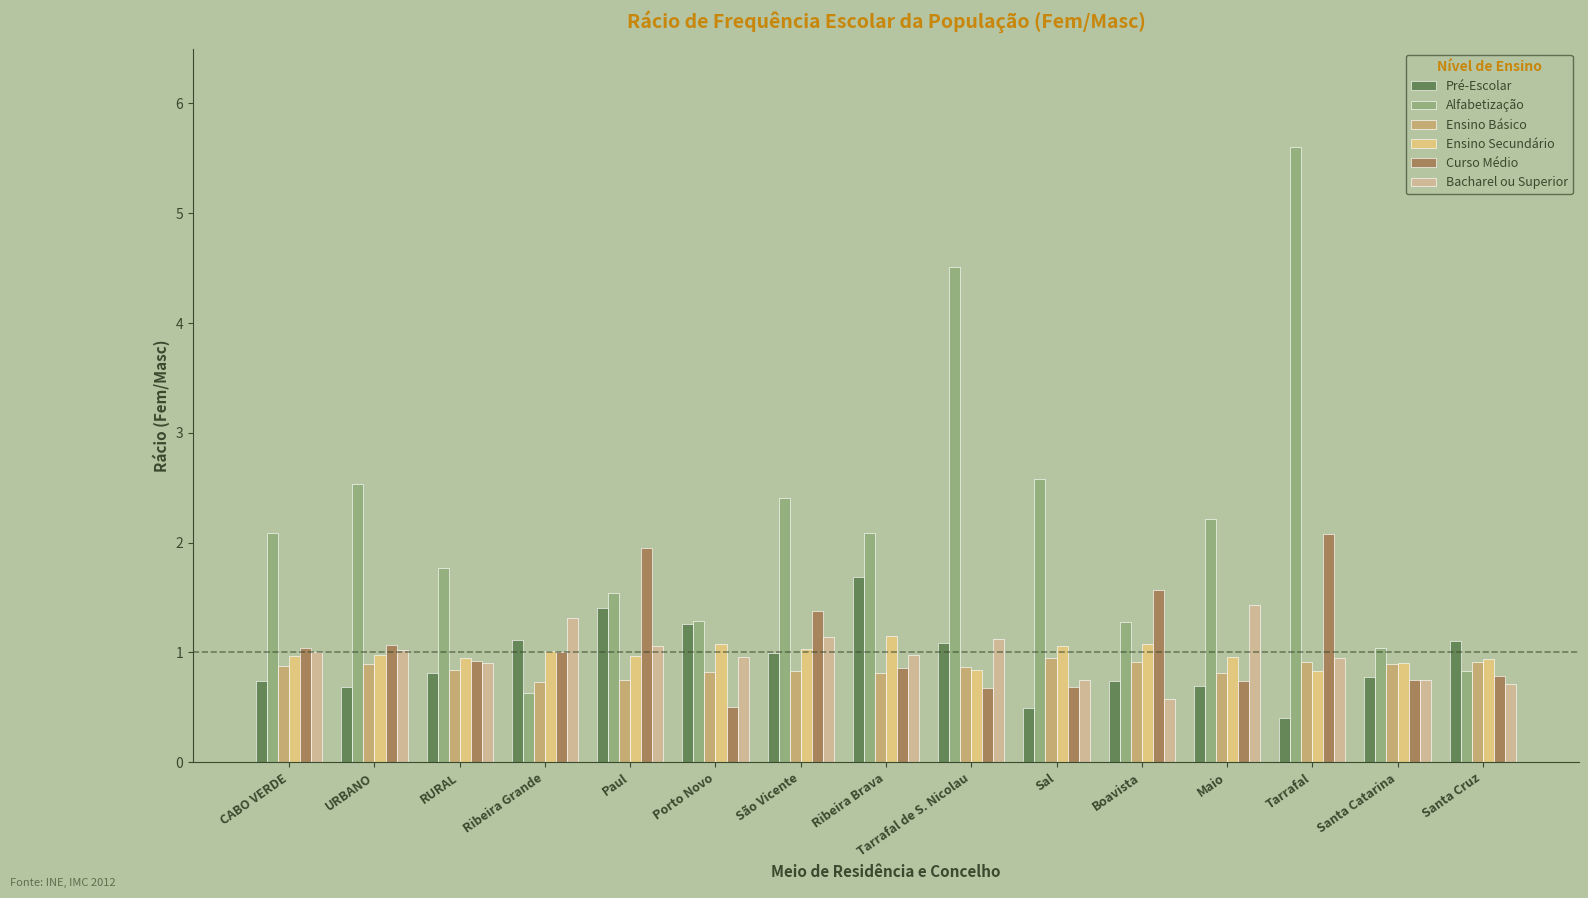

How many data points does each series have?

15